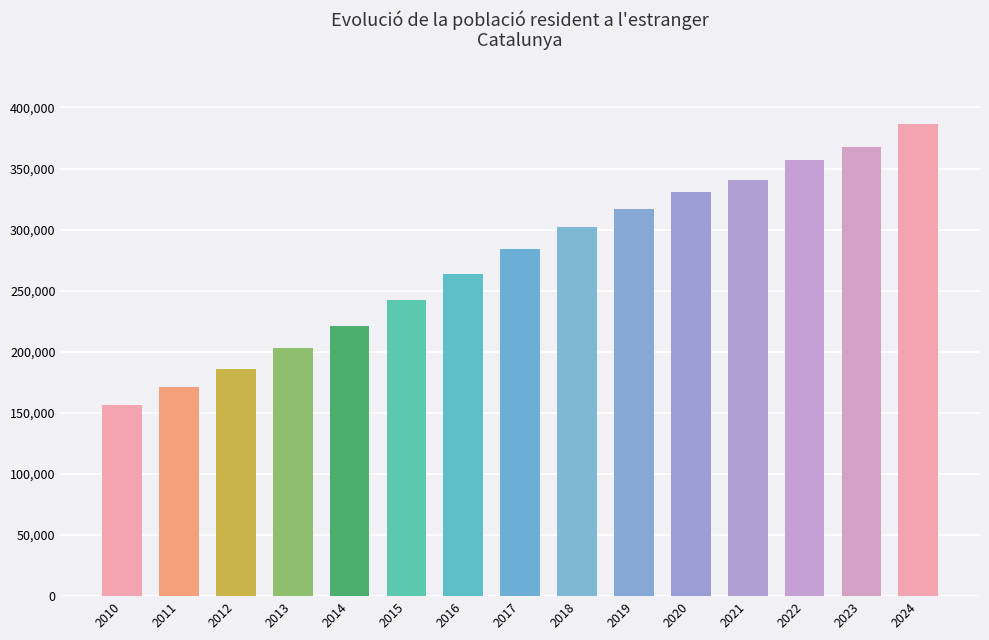

What is the smallest value displayed?

156400